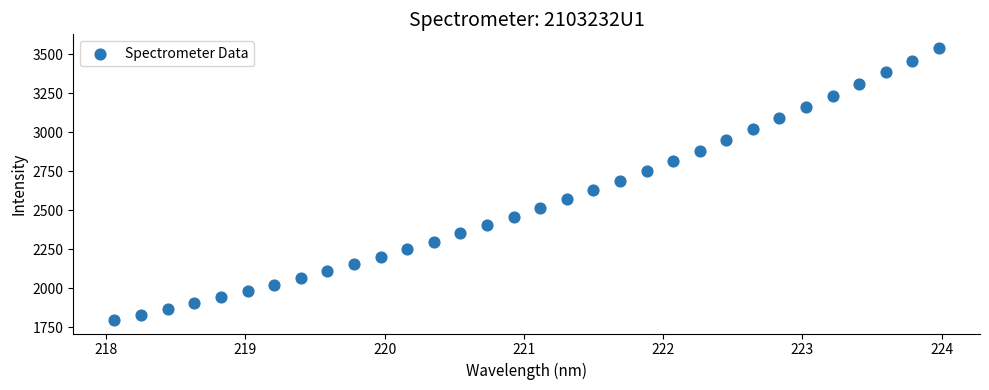

What is the range of Y values (max minus min)?

1744.4